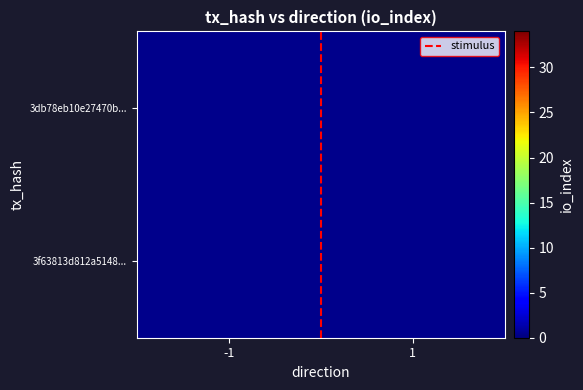

The 3db78eb10e27470b... series shows 0.0 at -1. True or false?

True